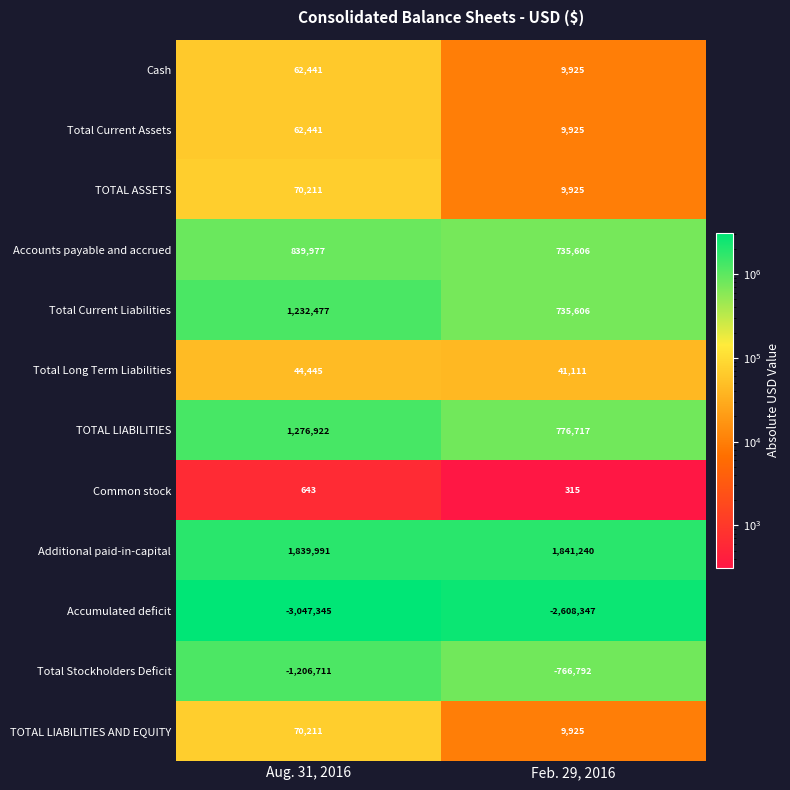

At which category is the sum across all series the highest?

Aug. 31, 2016